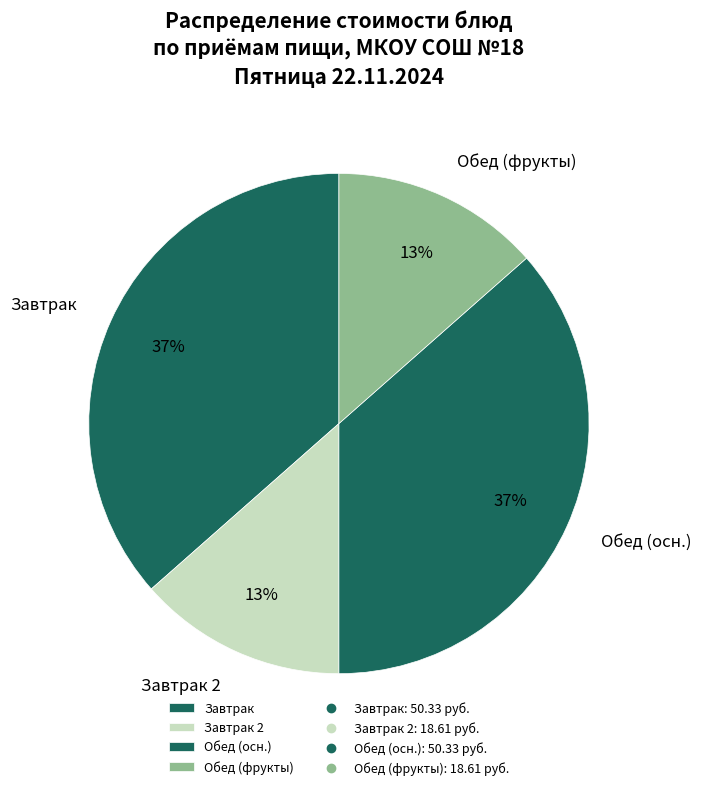

How many slices are in this pie chart?

4